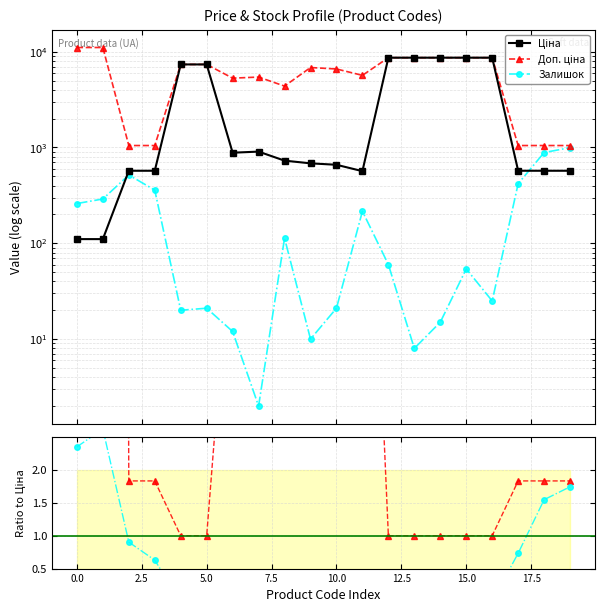

How many lines are shown in the chart?

5